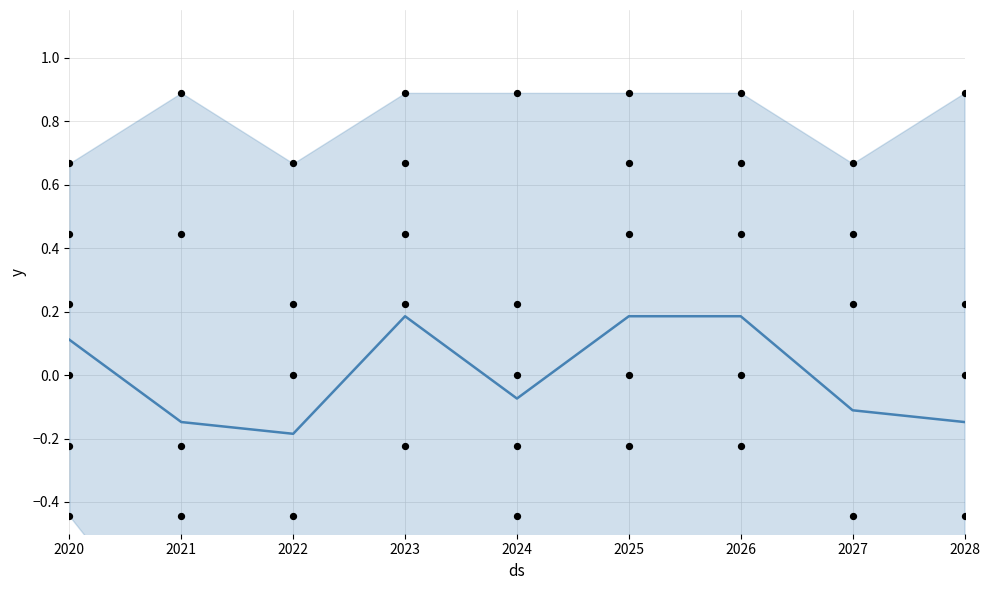

Is the value of col_6 at 2022 greater than the value of mean at 2026?

No